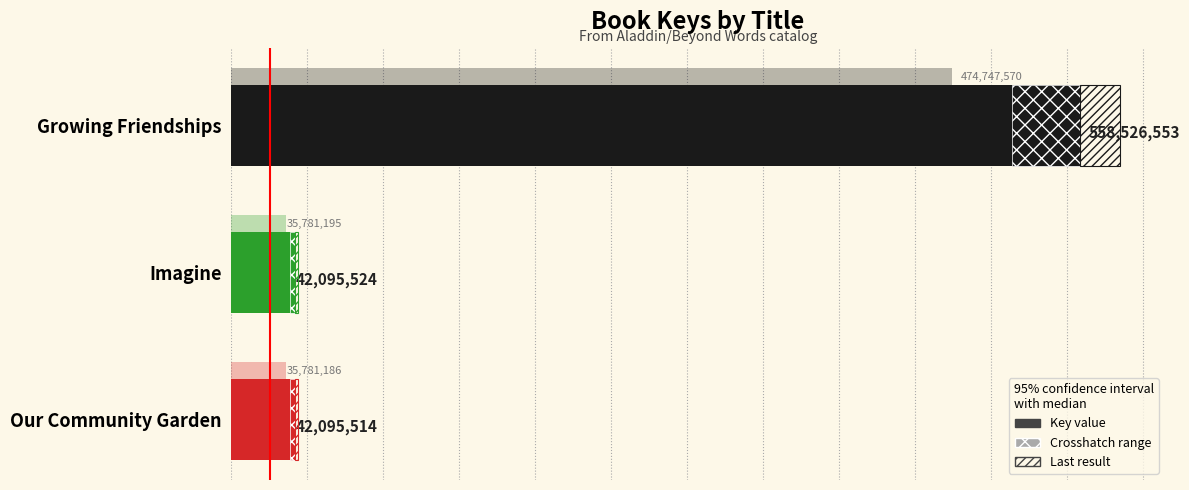

Reading right to left, what are all the values shown in this chart?

42095514	42095524	558526553